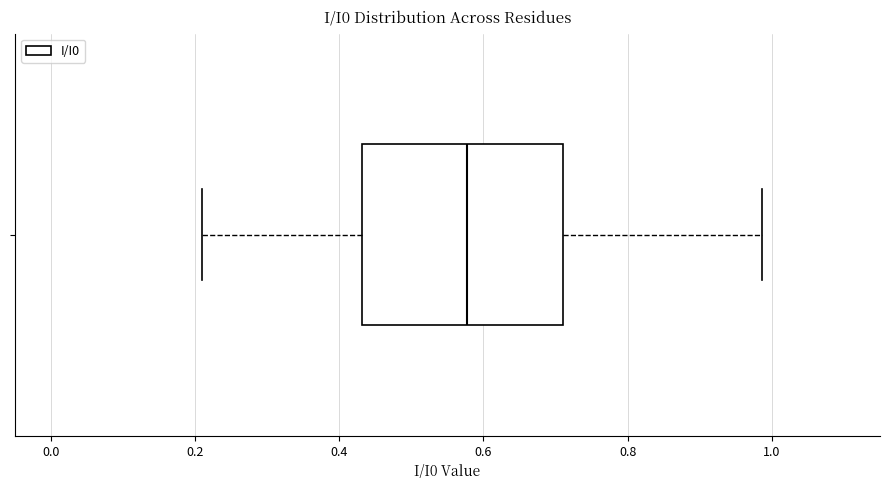

Transcribe this box plot: give where the median line is, the range the box spans, and where the two whiskers end, as read against the x-axis. The values are not printed on the chart, so give them approximately, as read against the axis.

median 0.58, box 0.44 to 0.70, whiskers 0.20 to 0.98